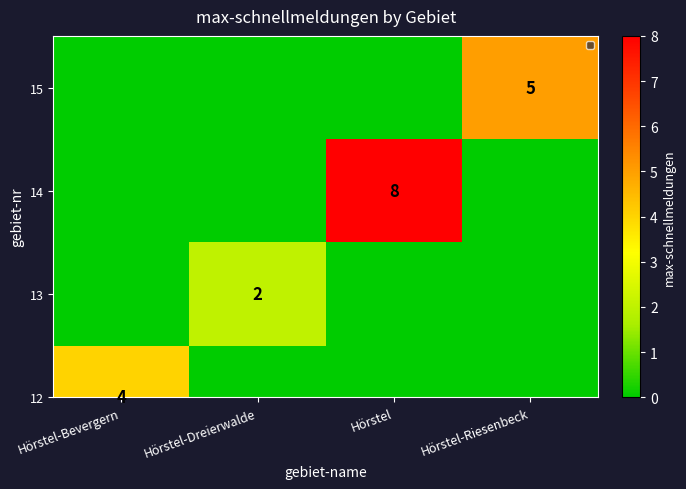

Rank the categories by value from highest to lowest.

Hörstel-Riesenbeck, Hörstel-Bevergern, Hörstel-Dreierwalde, Hörstel